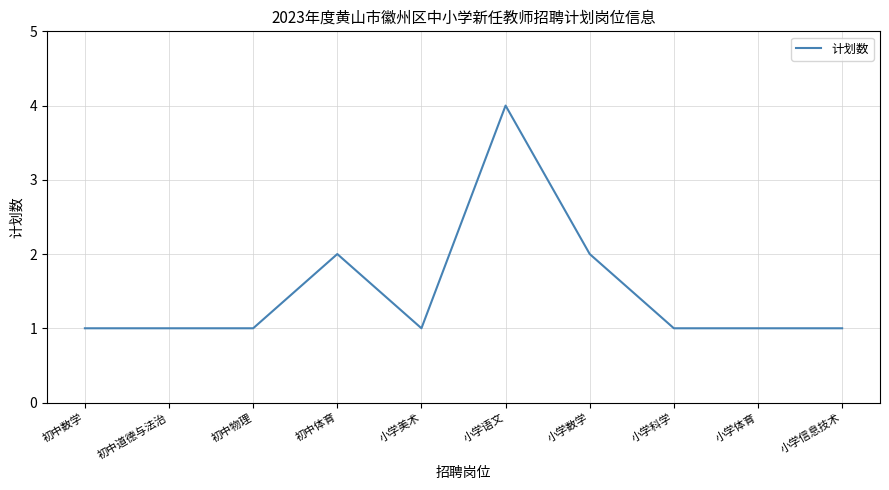

Does the chart display data point markers on the line(s)?

No